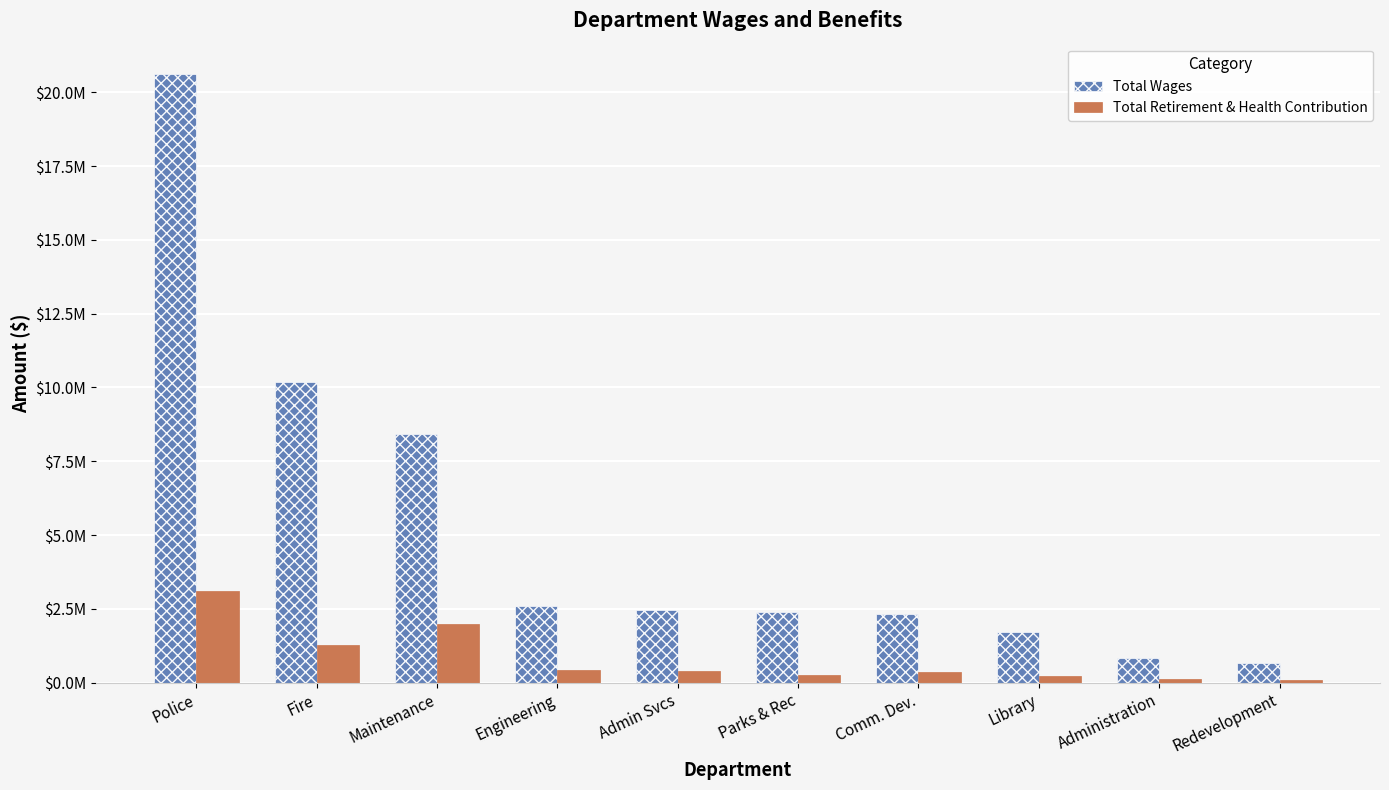

Rank the categories by Total Retirement & Health Contribution value from highest to lowest.

Police, Maintenance, Fire, Engineering, Admin Svcs, Comm. Dev., Parks & Rec, Library, Administration, Redevelopment